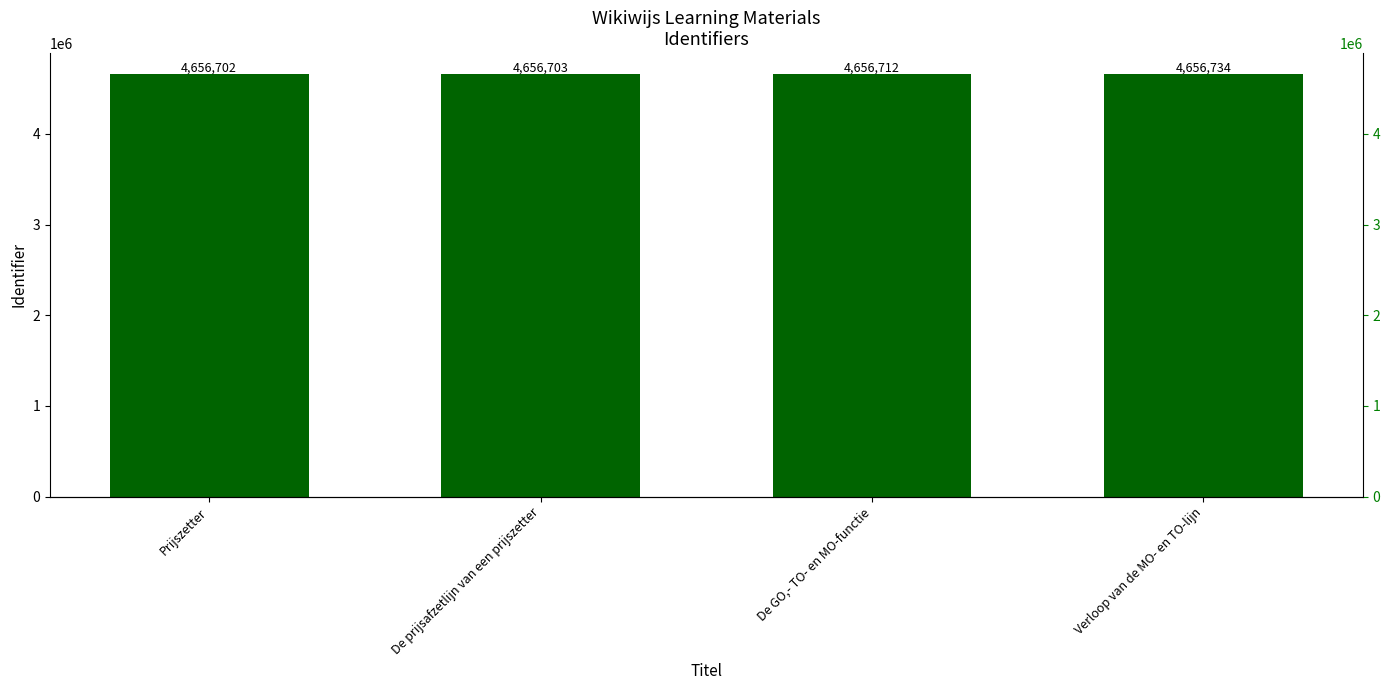

Rank the categories by value from lowest to highest.

Prijszetter, De prijsafzetlijn van een prijszetter, De GO,- TO- en MO-functie, Verloop van de MO- en TO-lijn